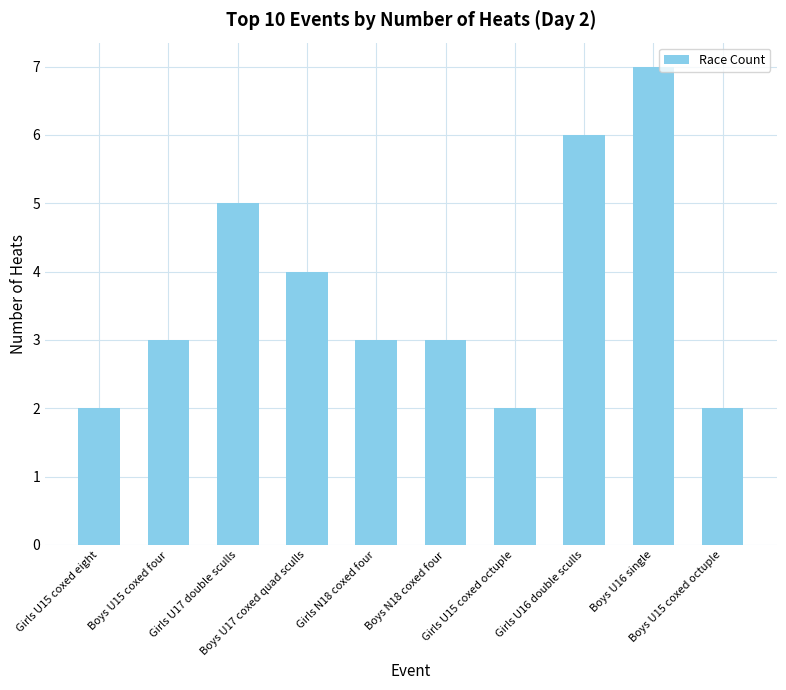

What is the greatest value displayed?

7